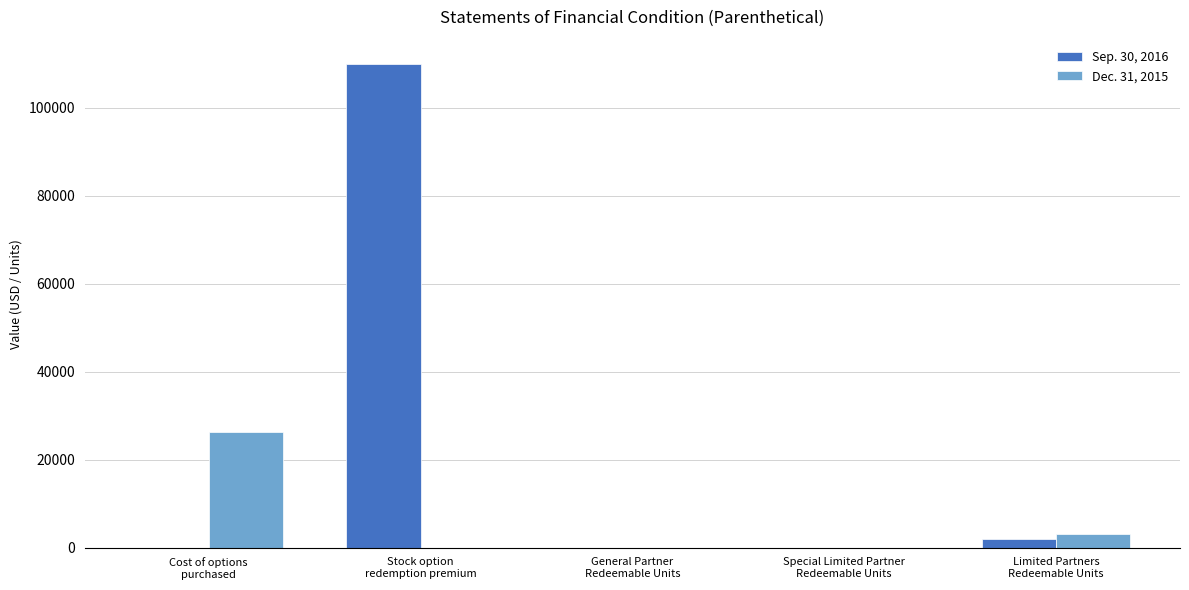

What is the sum of all Dec. 31, 2015 values?

29381.0